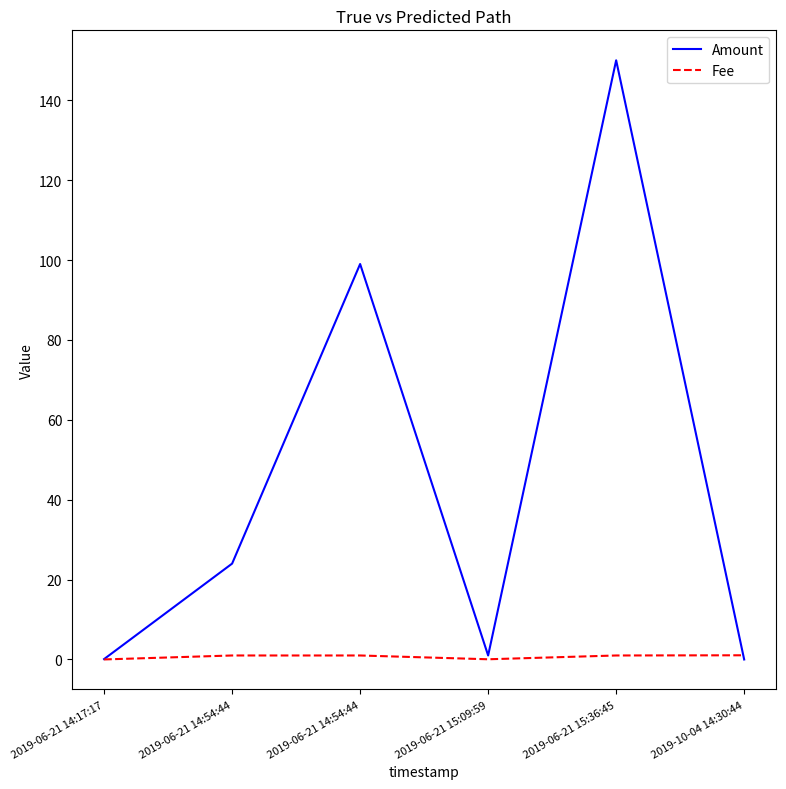

What are all the series names shown in the legend?

Amount, Fee